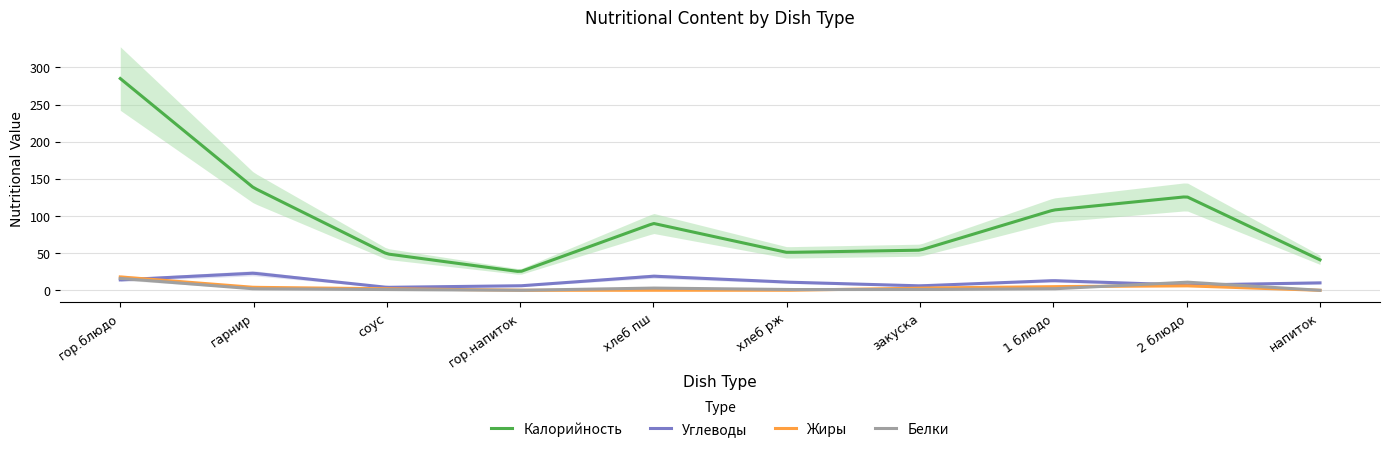

Which series has the widest spread of values?

Калорийность